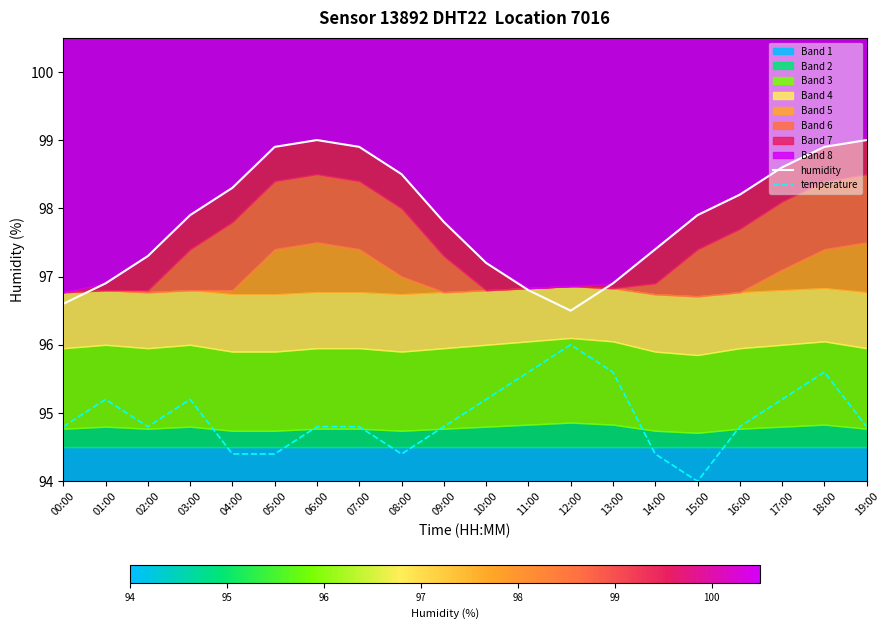

Which series has the largest total across all categories?

humidity